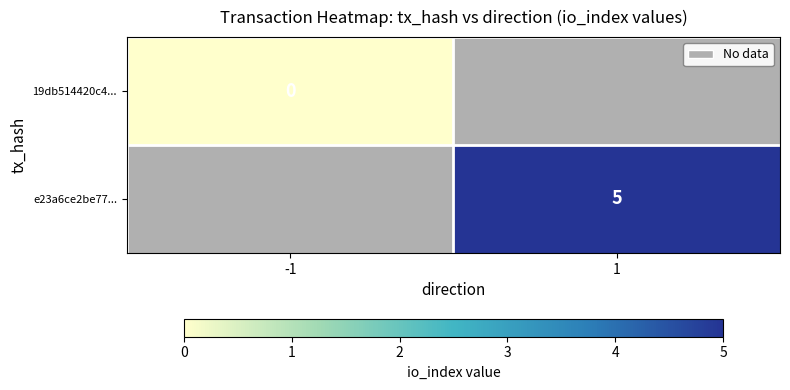

How many categories are shown in the chart?

2